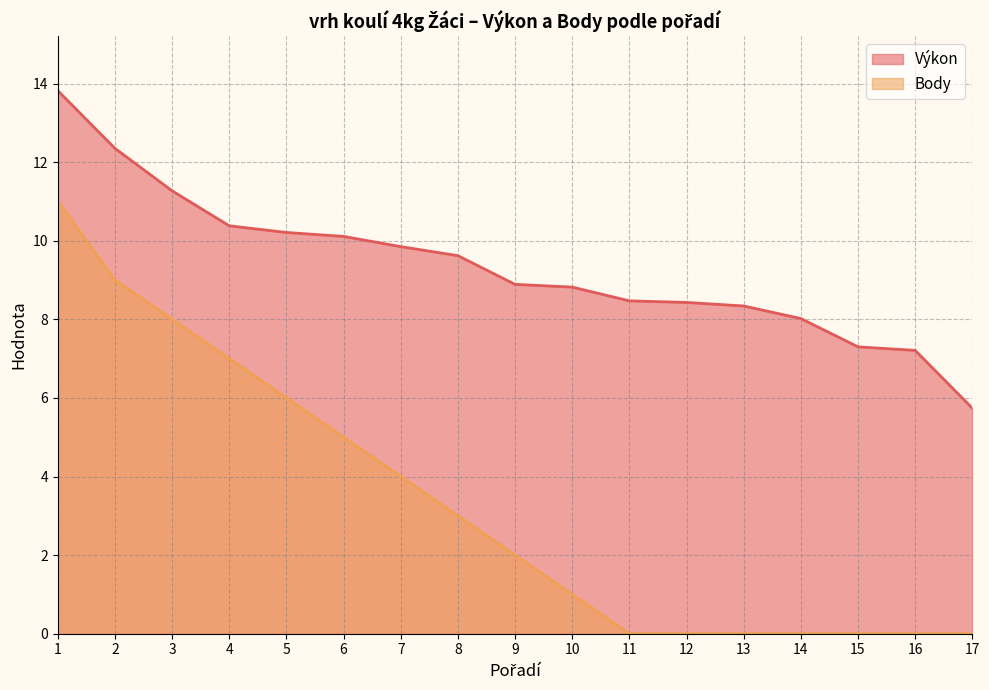

At which category is the sum across all series the highest?

1